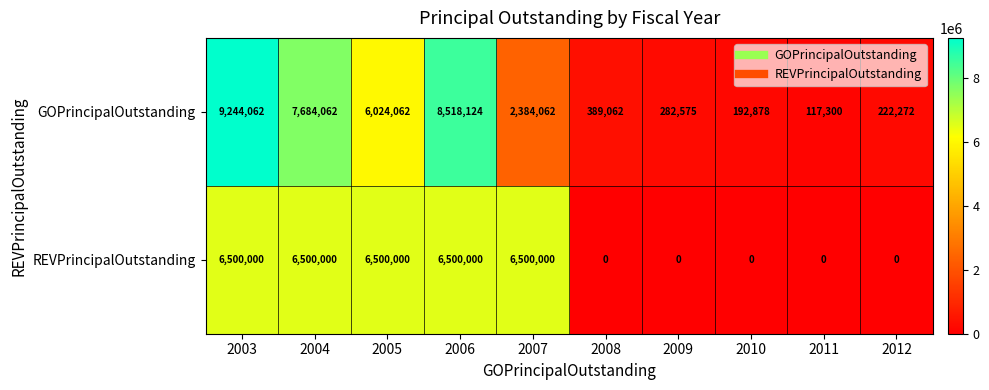

Which series has the largest range (max minus min)?

GOPrincipalOutstanding